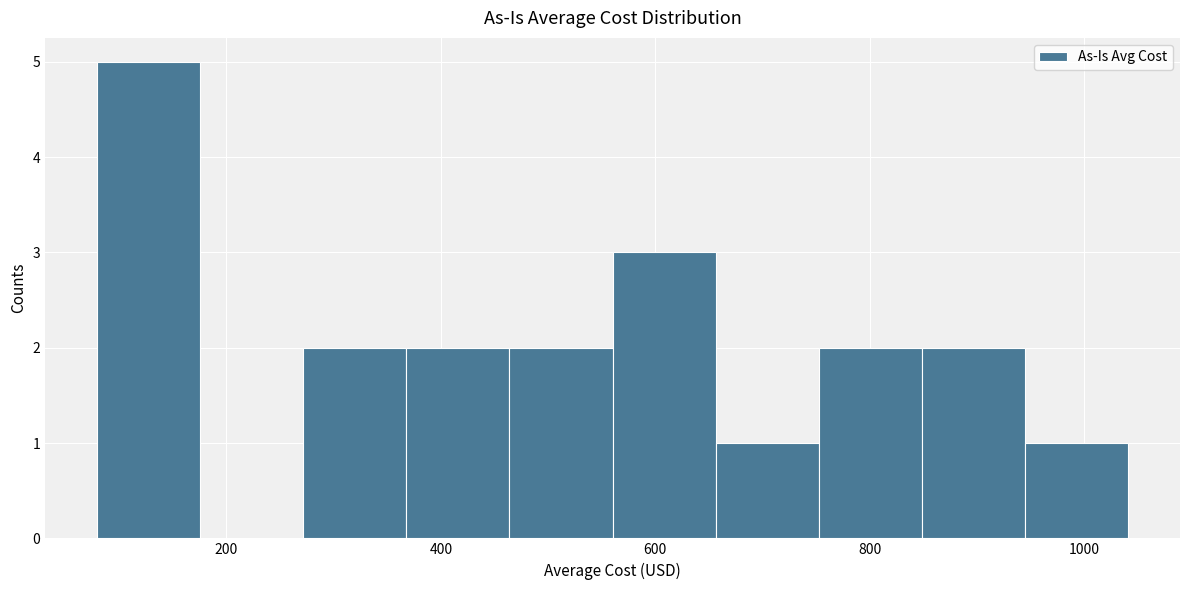

Which range on the x-axis has the tallest bar?

80 to 180